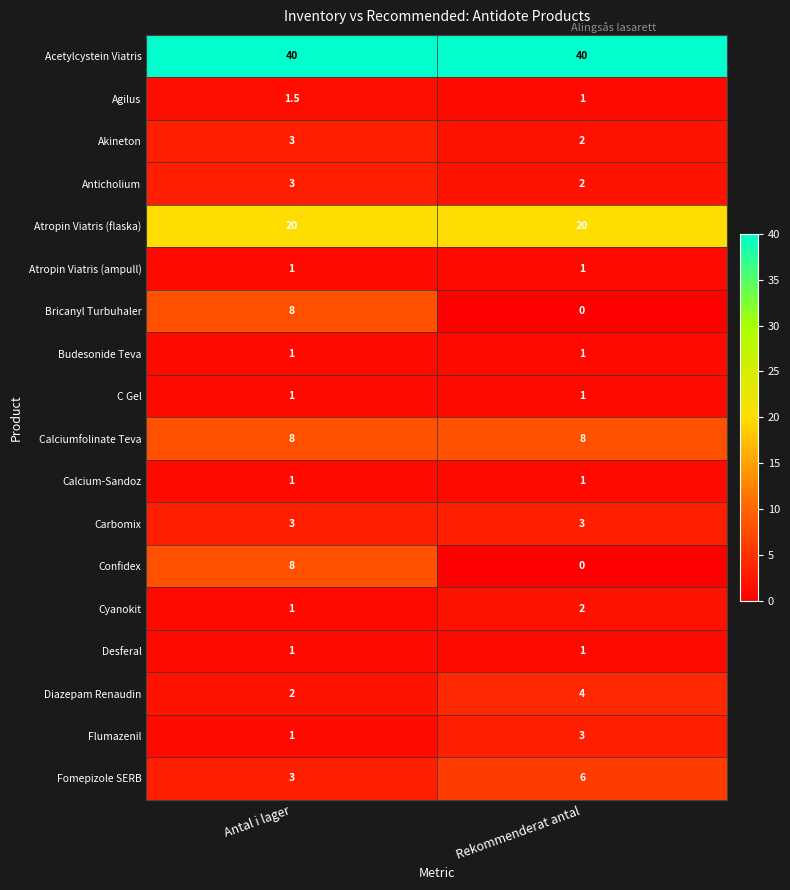

Is the value of Atropin Viatris (flaska) at Antal i lager greater than the value of Calcium-Sandoz at Antal i lager?

Yes